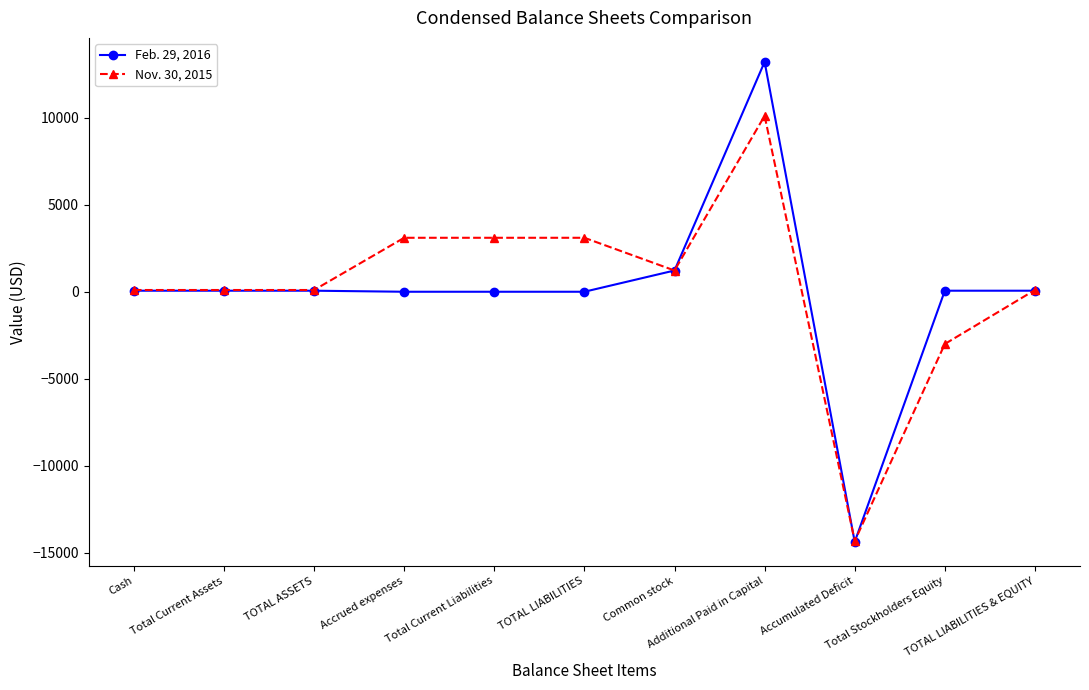

What is the label of the 2nd point from the left?

Total Current Assets